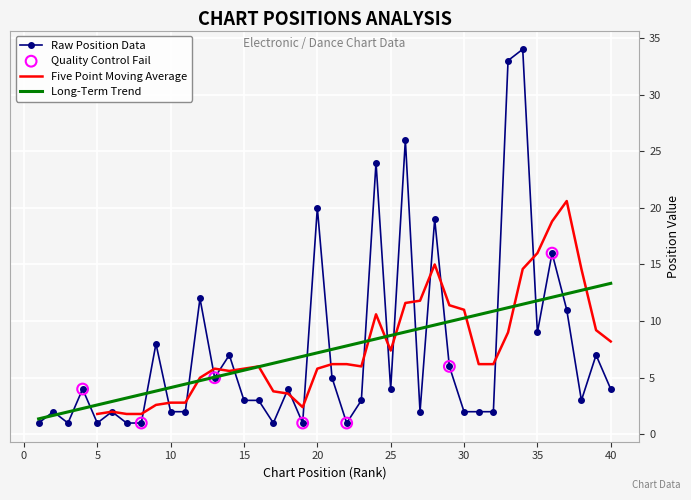

Approximately how many times larger is the value at 19 compared to 14?

0.1